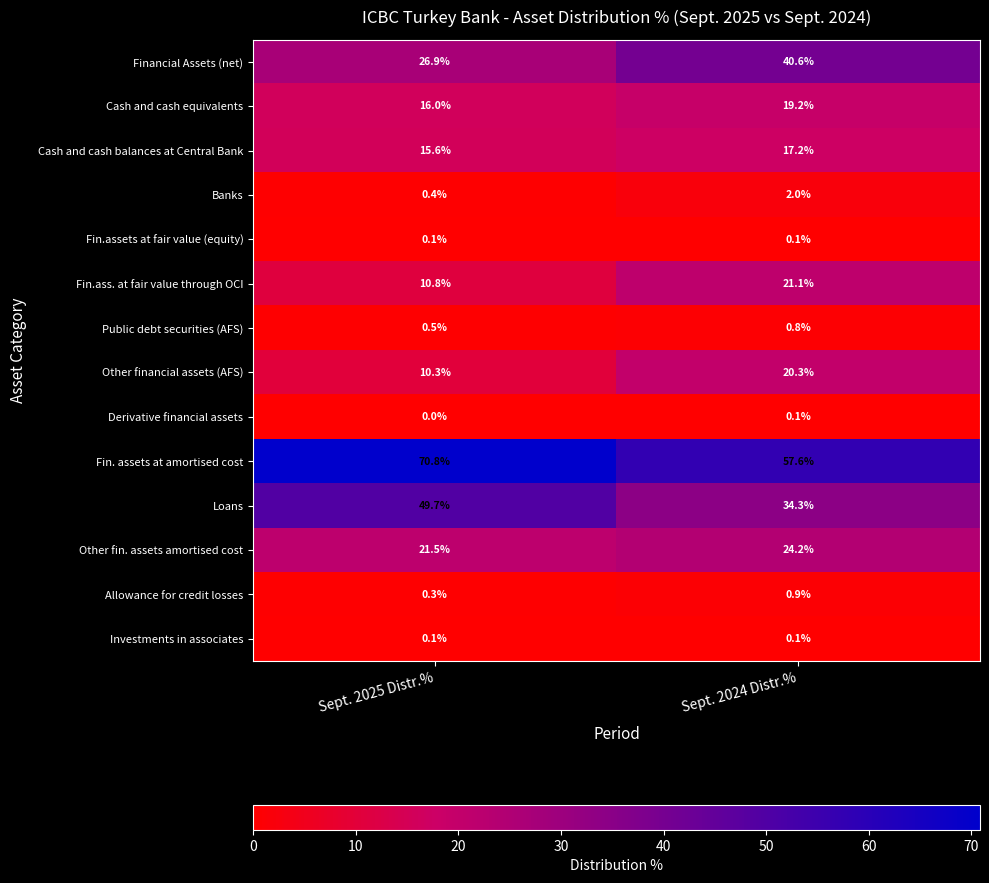

What is the sum of all Other financial assets (AFS) values?

30.6